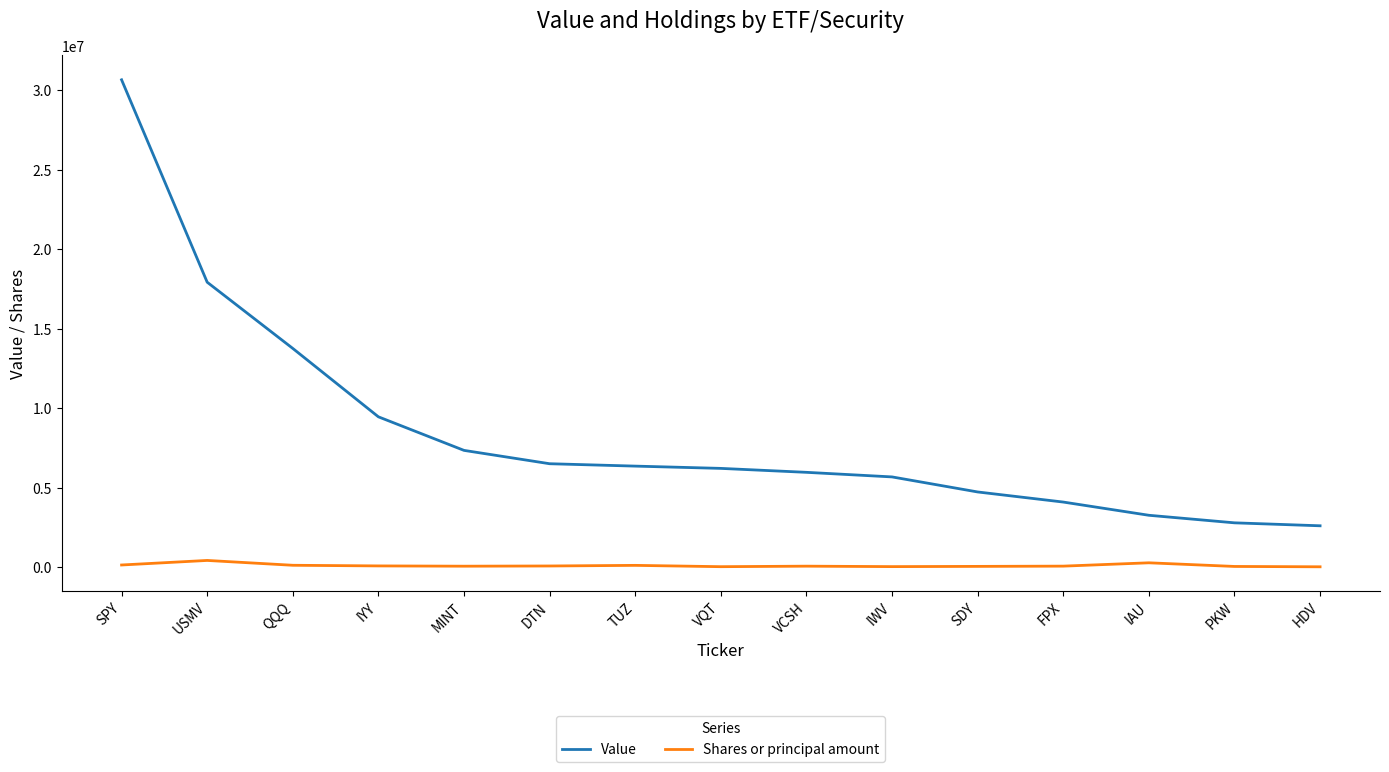

Is it true that Value equals 11180959 at MINT?

False